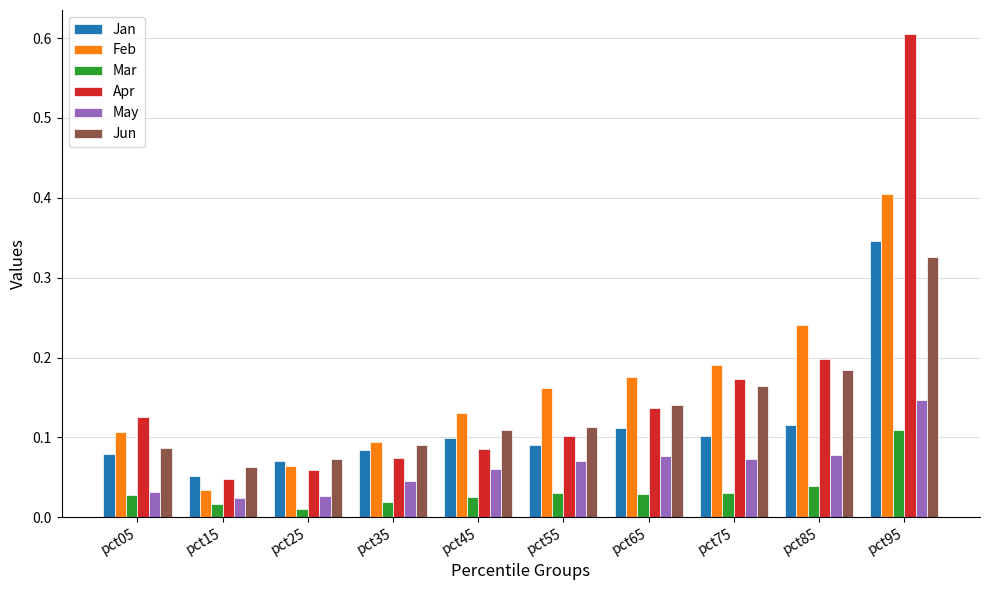

The Jan series shows 0.1 at pct85. True or false?

True